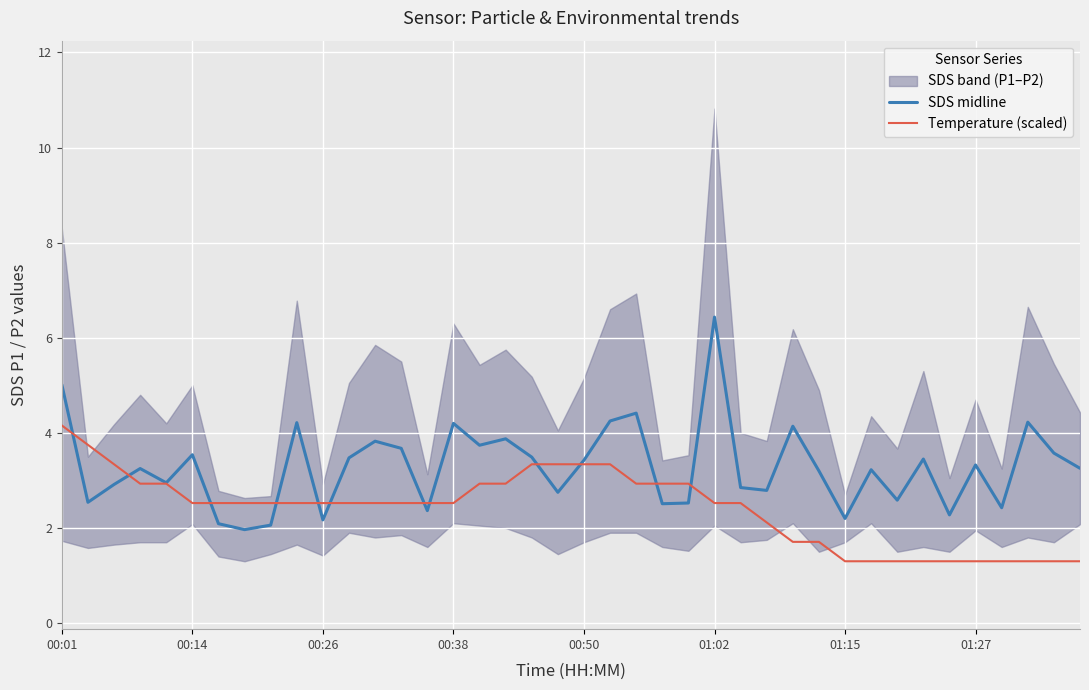

What is the highest value of the Temperature (scaled) series?

4.2